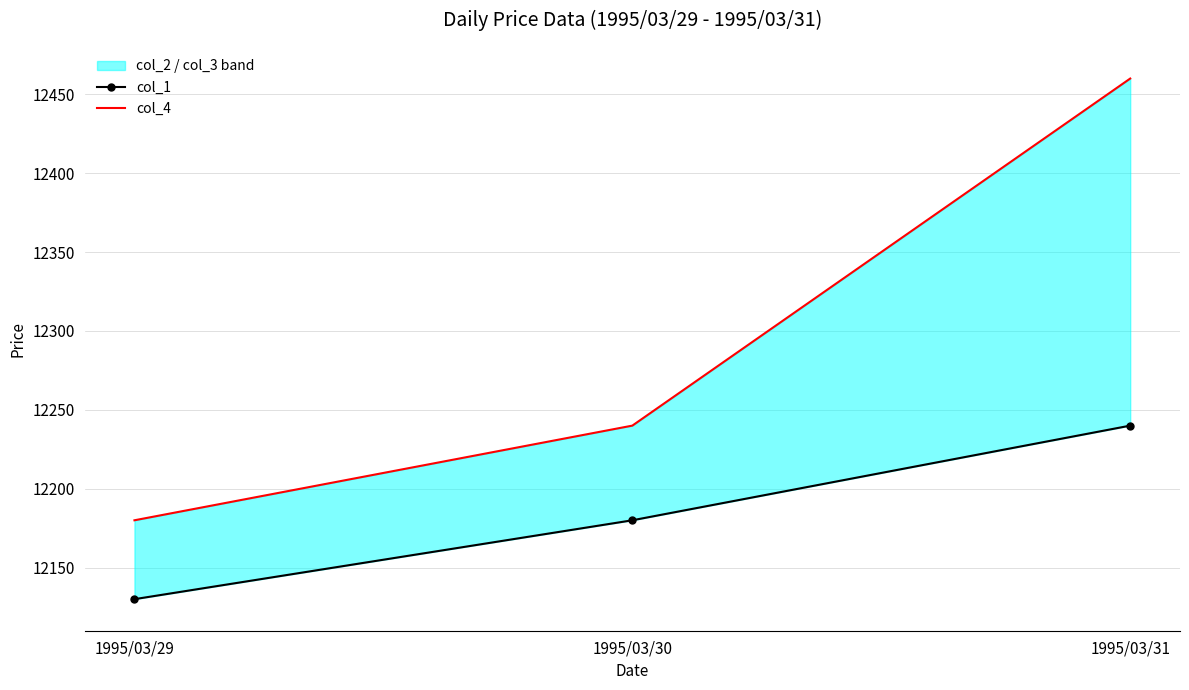

The col_1 series shows 3869 at 1995/03/31. True or false?

False